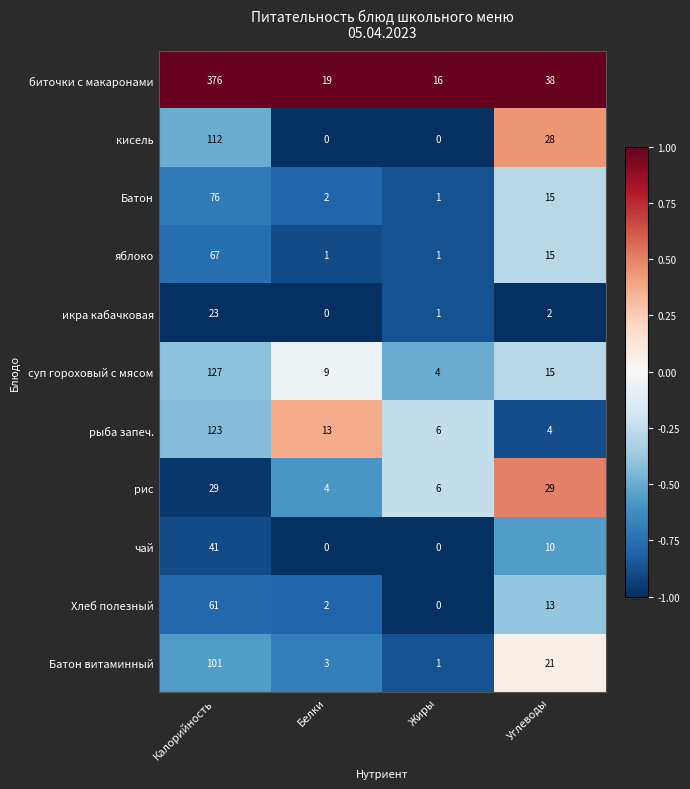

Which series has the widest spread of values?

биточки с макаронами